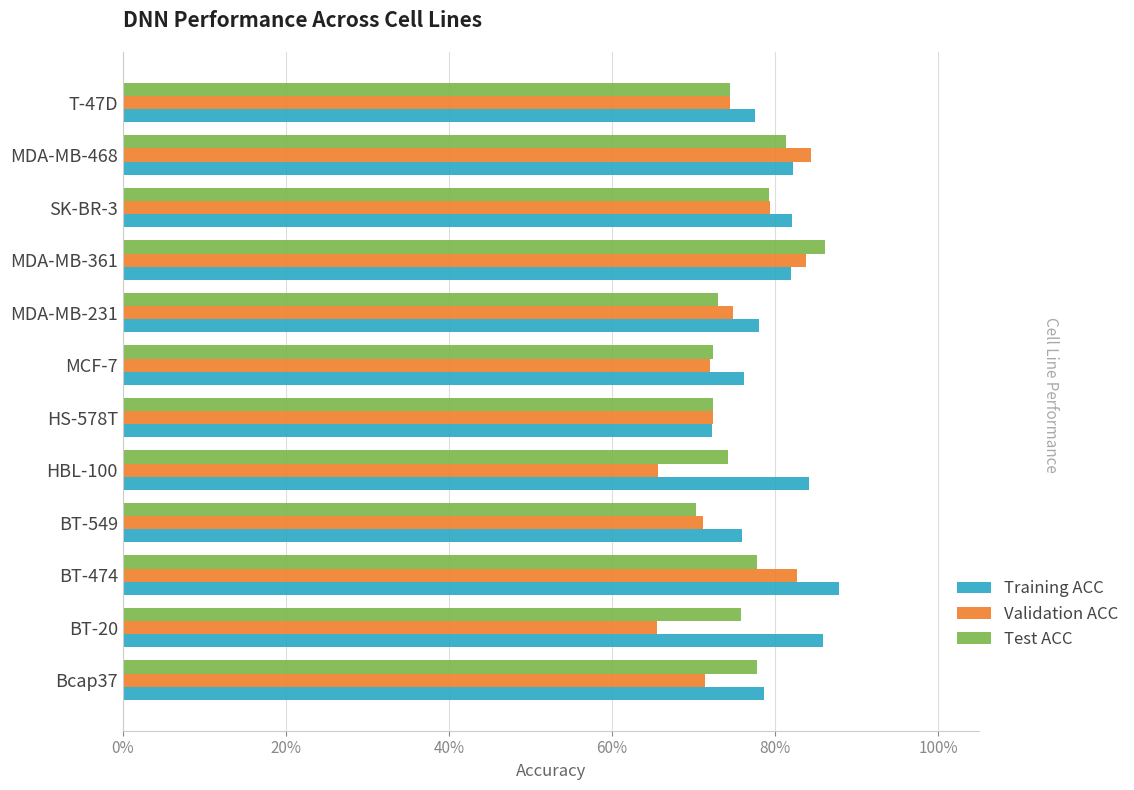

Which series has the widest spread of values?

Validation ACC